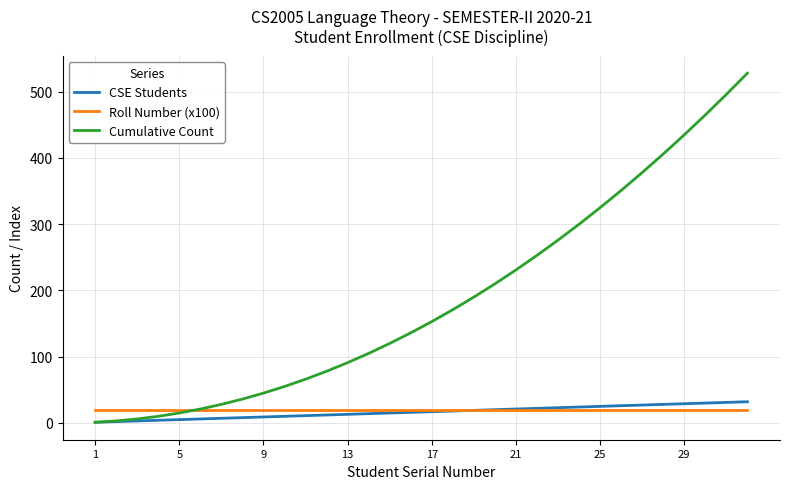

At how many categories does at least one series exceed 311?

8